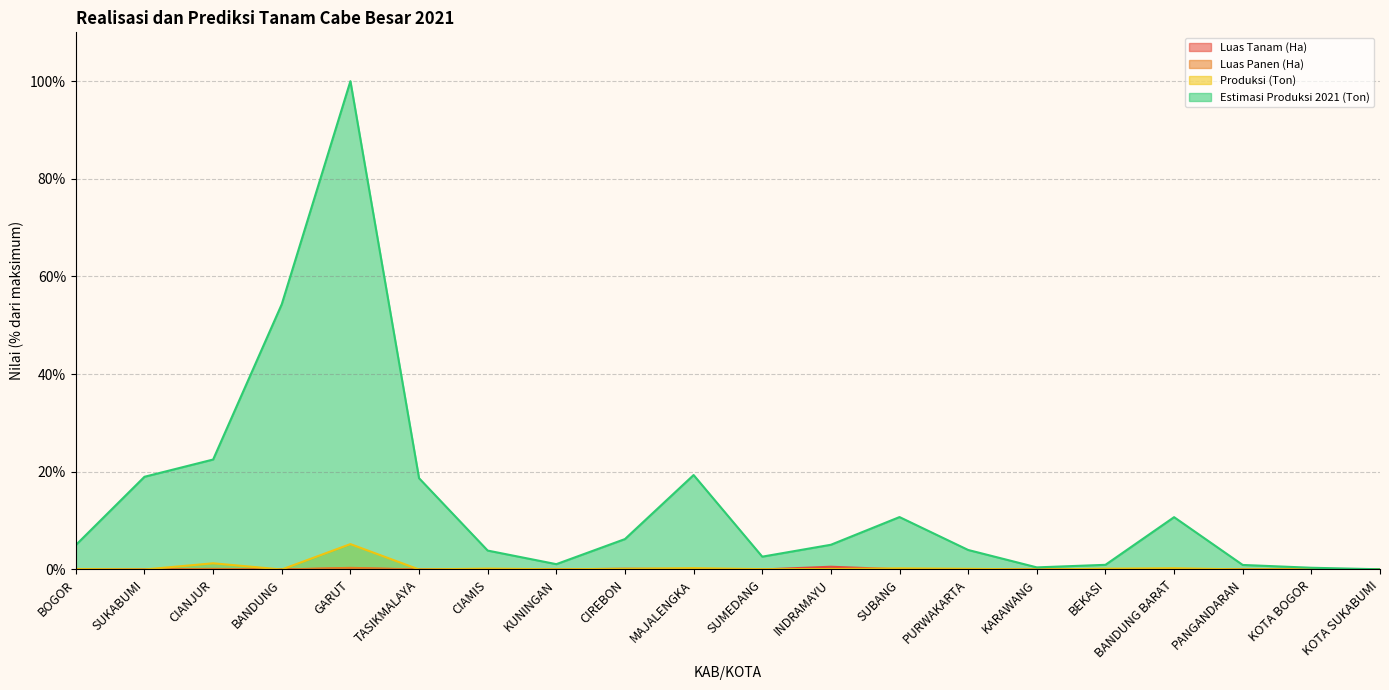

What is the total value across all series at BANDUNG BARAT?

11.0